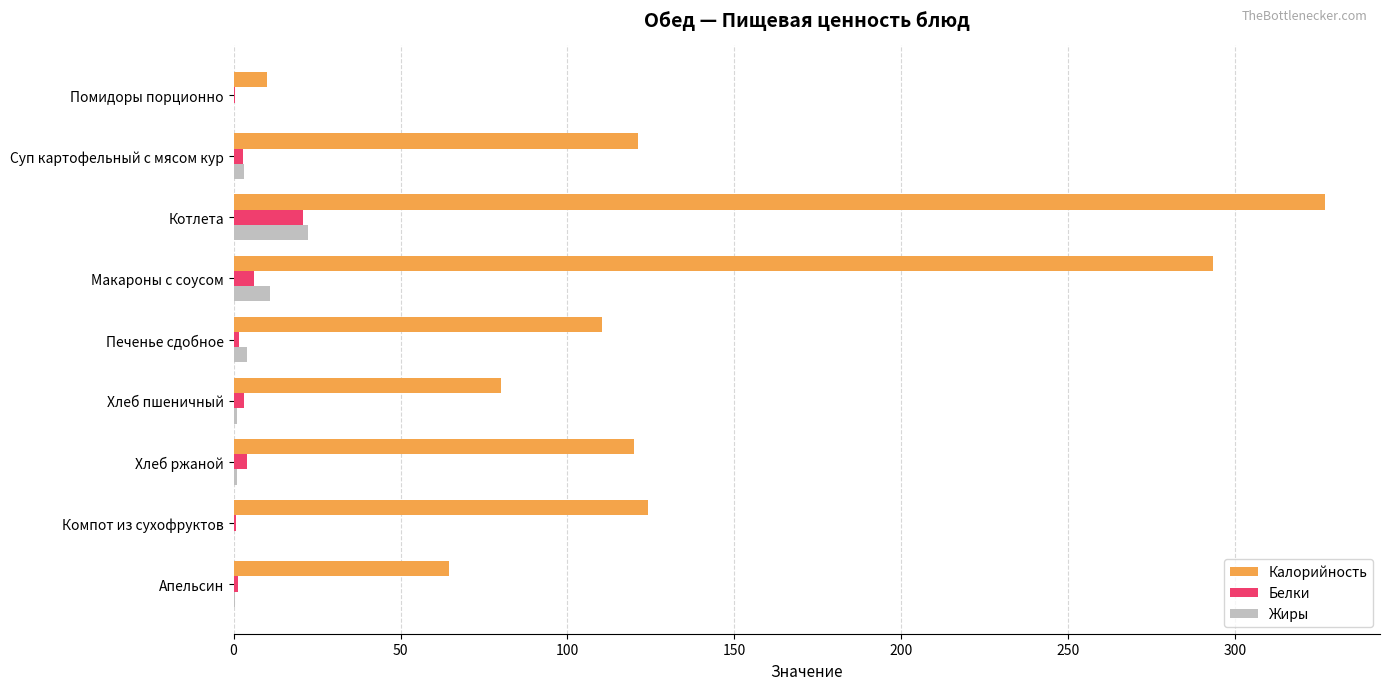

Is the value of Калорийность at Помидоры порционно greater than the value of Жиры at Котлета?

No